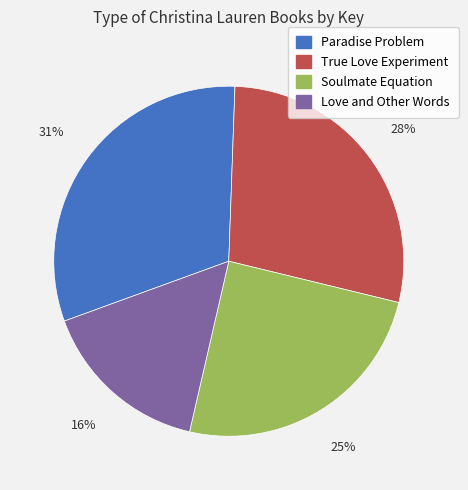

Which has a higher value, Love and Other Words or True Love Experiment?

True Love Experiment